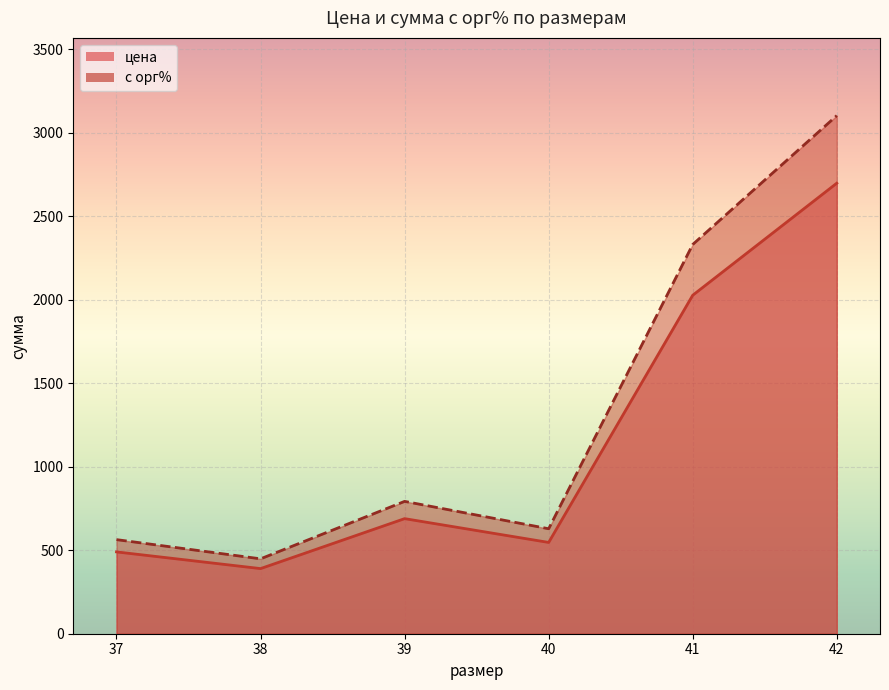

True or false: цена has more than 2 interior local peaks.

True